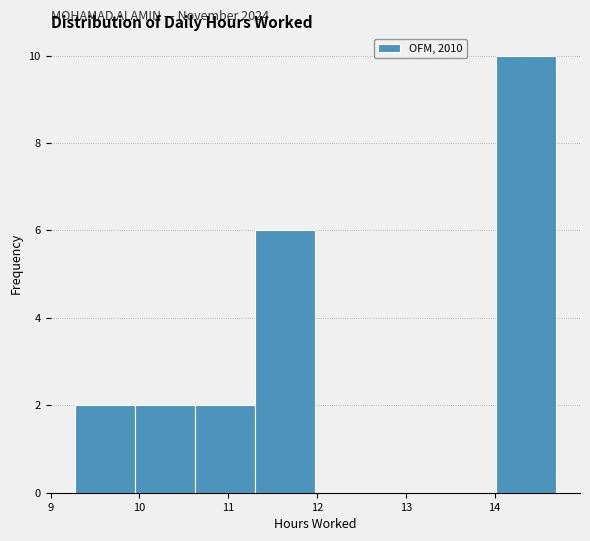

Over which range of the x-axis is the bar tallest?

14.0 to 14.7